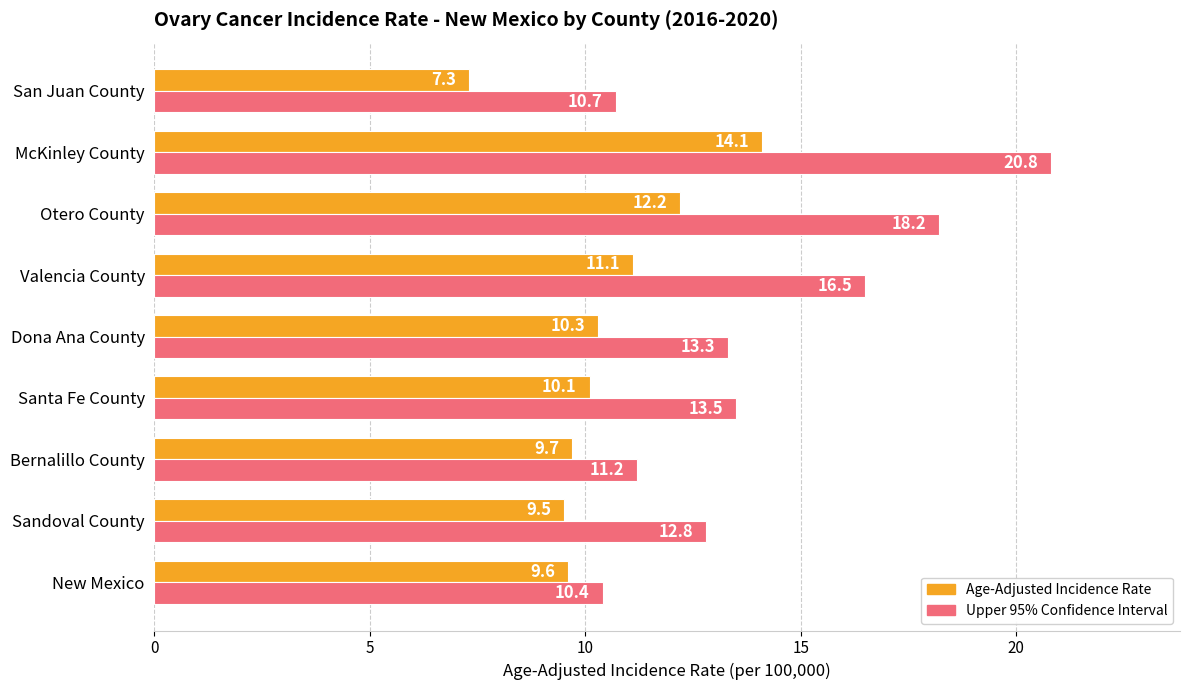

What is the difference between the Upper 95% Confidence Interval values at Santa Fe County and New Mexico?

3.1